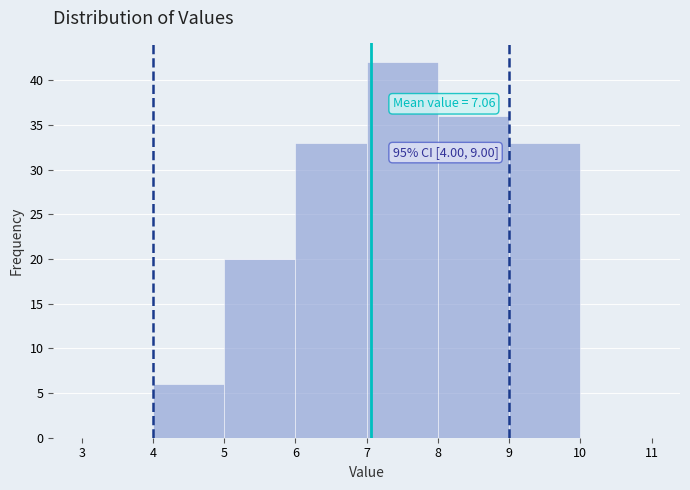

Which range on the x-axis has the tallest bar?

7 to 8